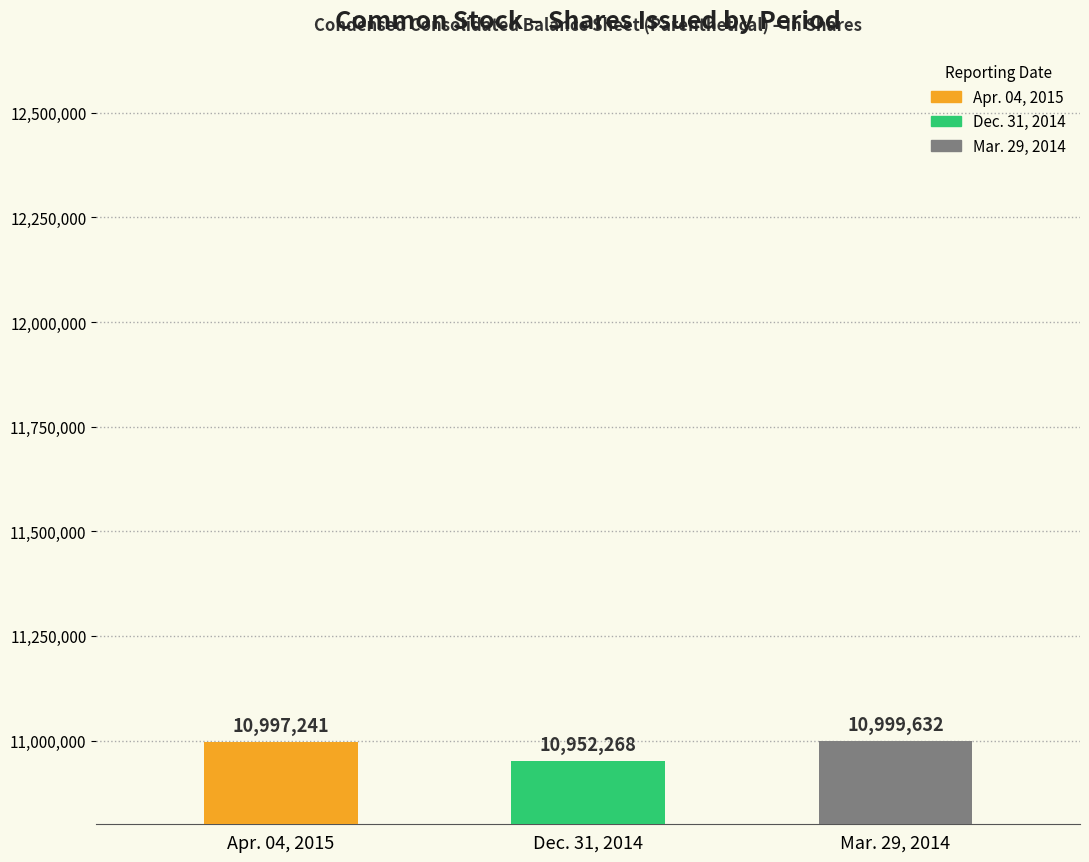

What is the average value?

10983047